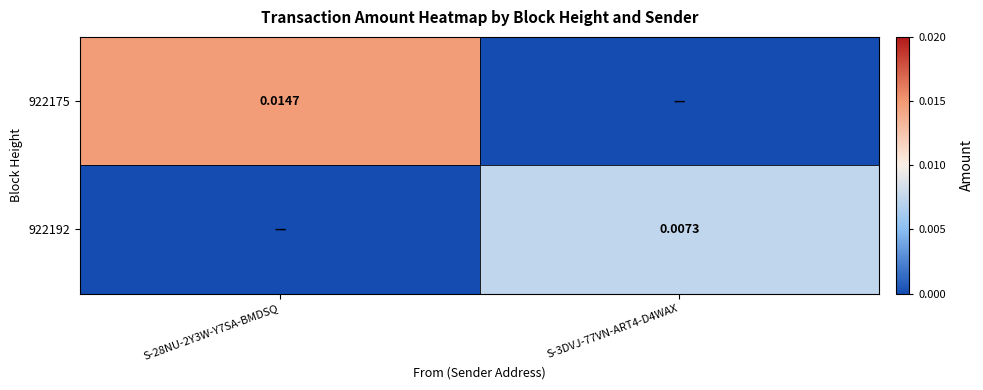

Is the value of 922175 at S-28NU-2Y3W-Y7SA-BMDSQ greater than the value of 922192 at S-3DVJ-77VN-ART4-D4WAX?

Yes